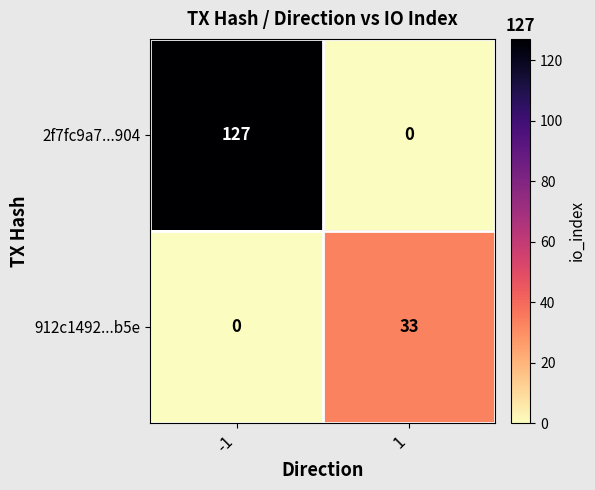

List the series in order of their peak value, highest first.

2f7fc9a7...904, 912c1492...b5e